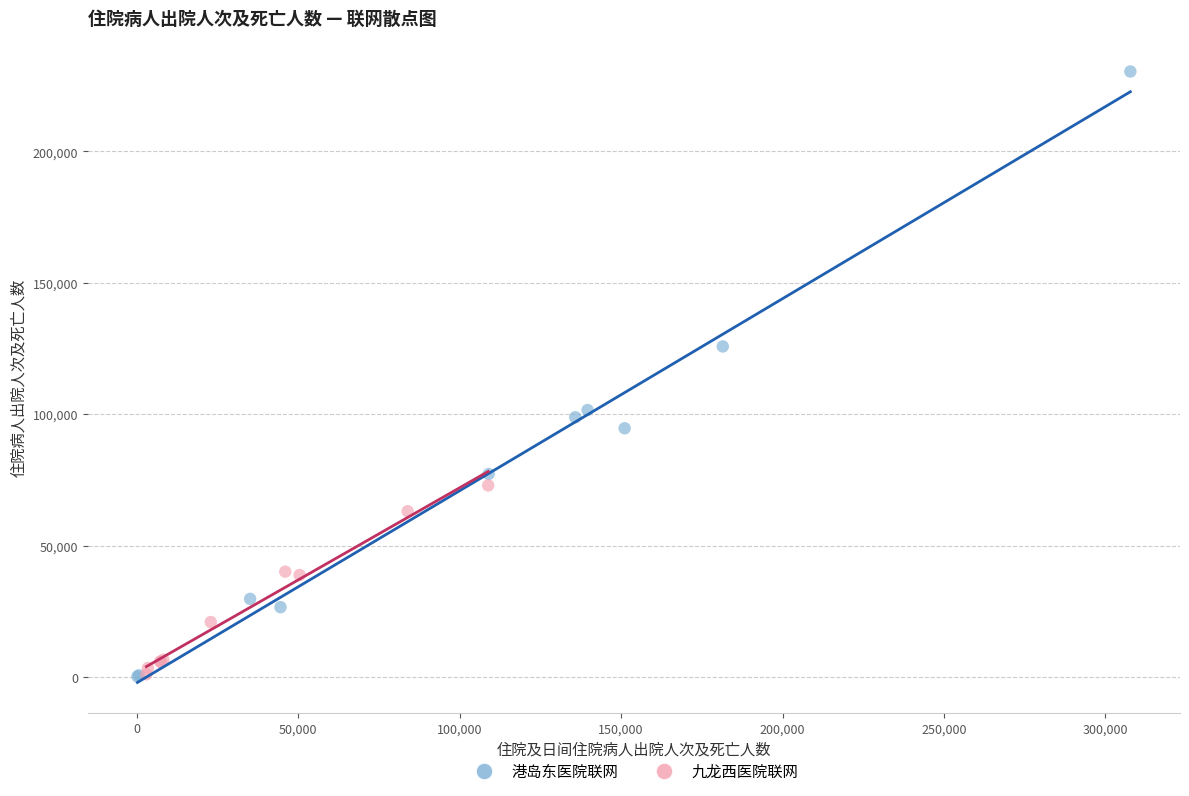

Which series contains the highest Y value?

港岛东医院联网